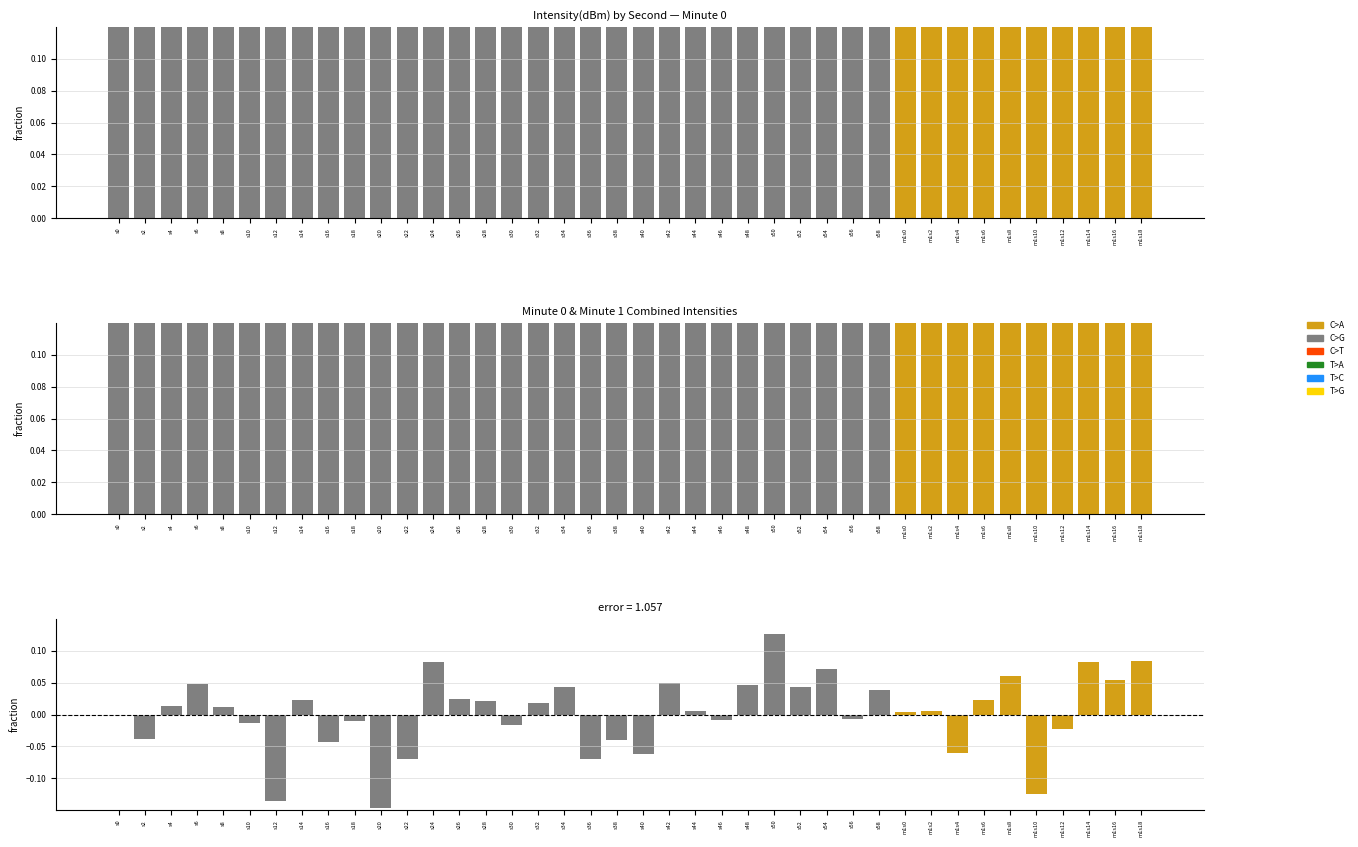

The value of intensity(dBm) minute combined at s36 is 30.8. True or false?

True